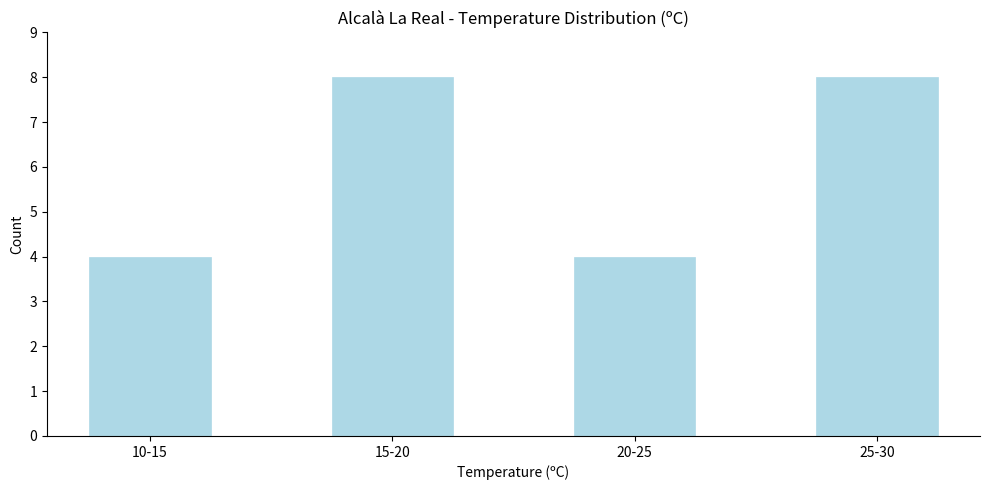

Reading left to right, what are all the values shown in this chart?

10-15=4	15-20=8	20-25=4	25-30=8